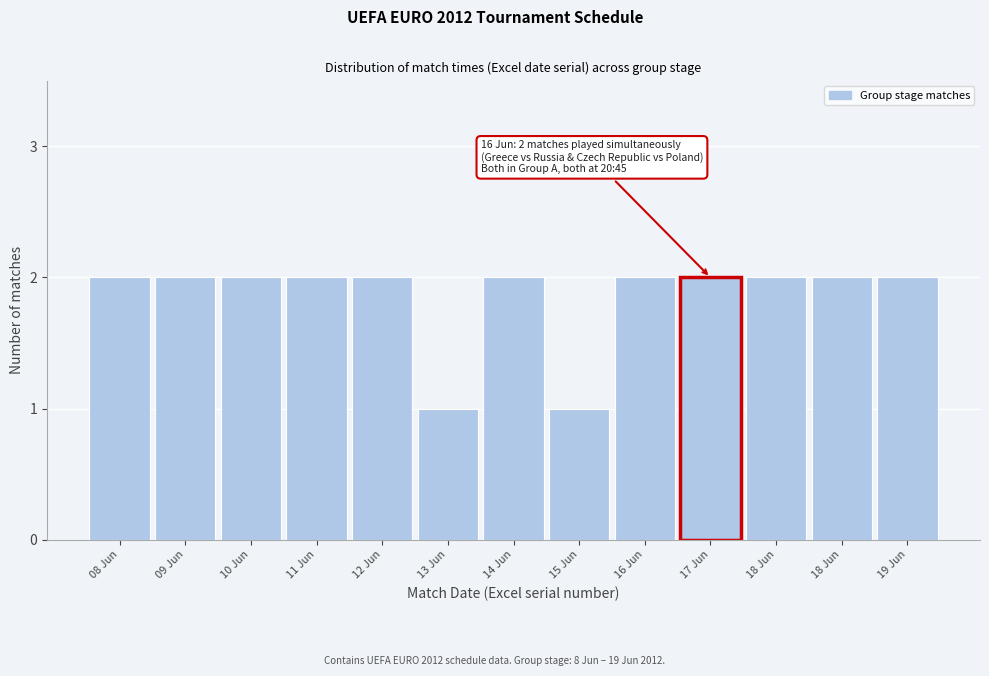

How many bars are there in total?

13